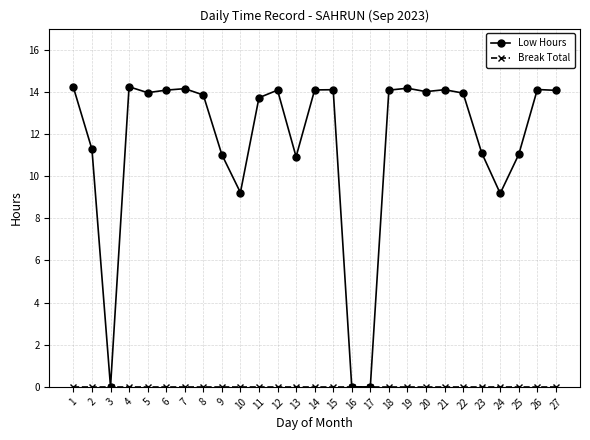

How many series are shown in this chart?

2